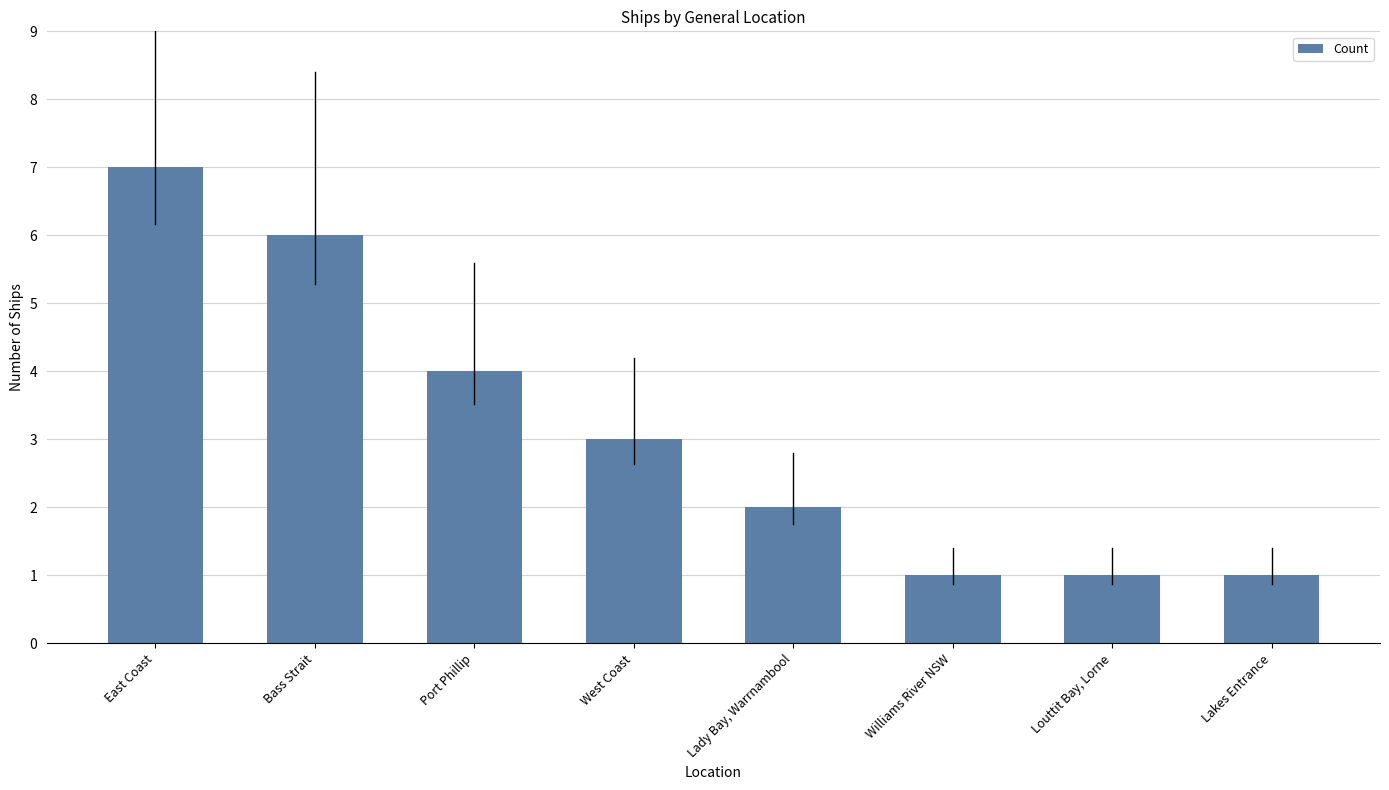

Read the value at East Coast.

7